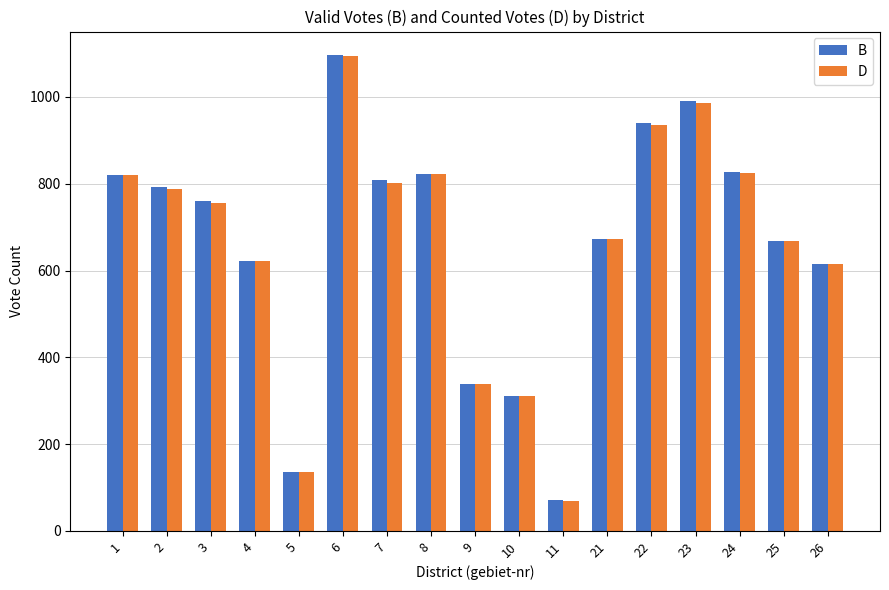

Between 24 and 25, which series saw the biggest shift?

B